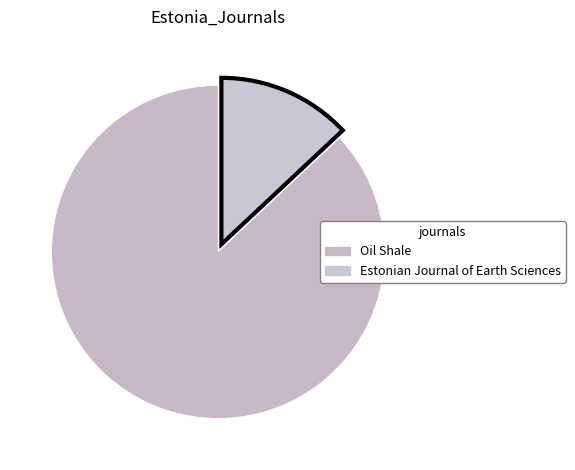

How many segments does this pie chart have?

2